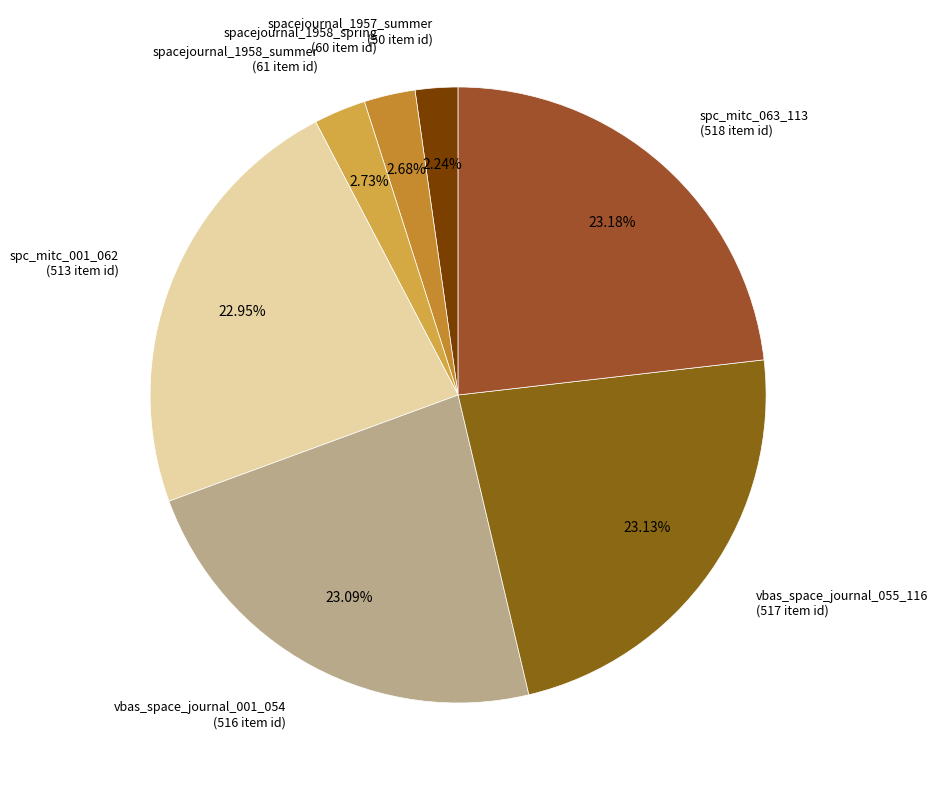

Which has a higher value, vbas_space_journal_001_054 (516 item id) or spacejournal_1958_summer (61 item id)?

vbas_space_journal_001_054 (516 item id)